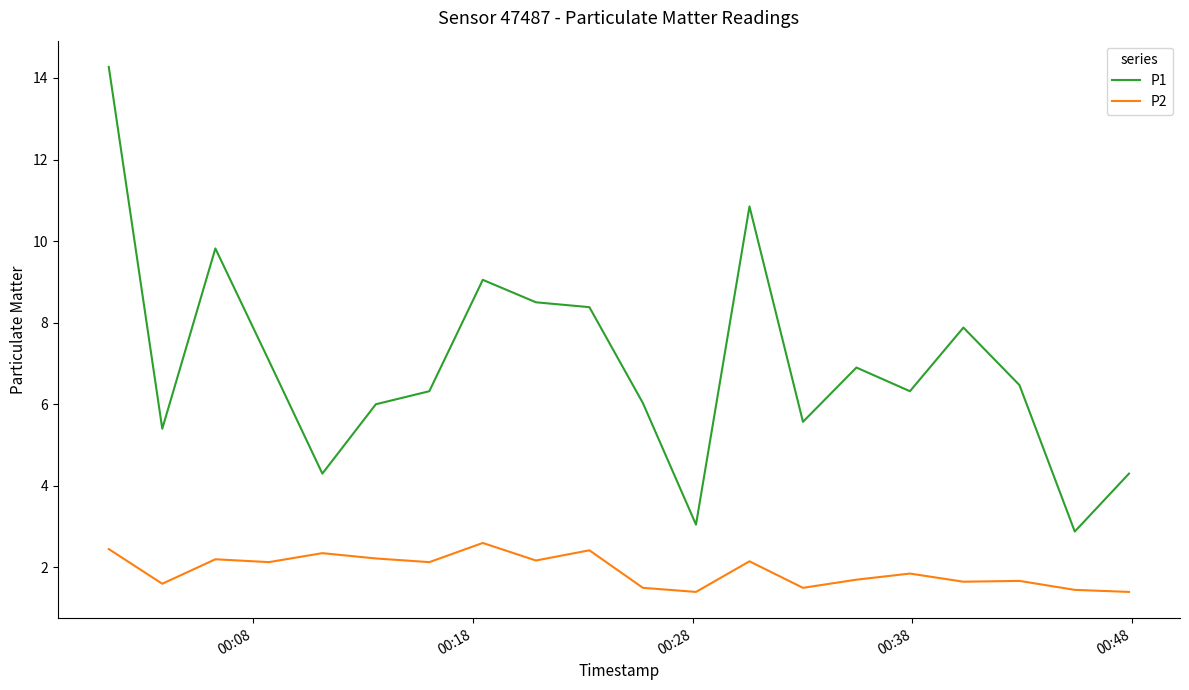

What is the difference between the maximum and minimum values in the P1 series?

11.4